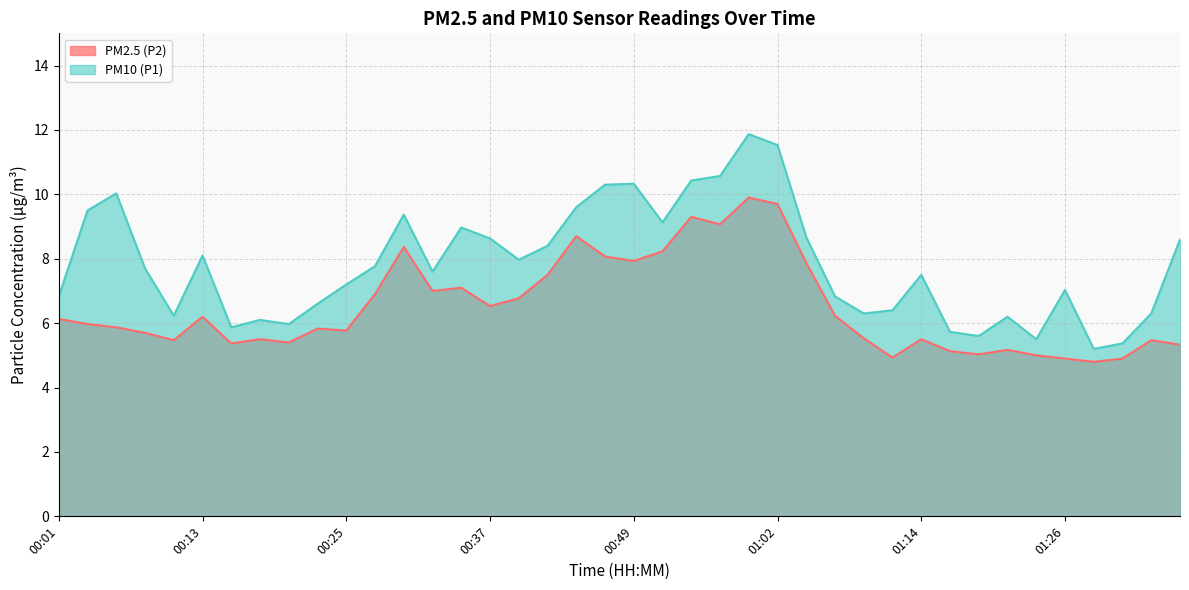

Does the chart display data point markers on the line(s)?

No